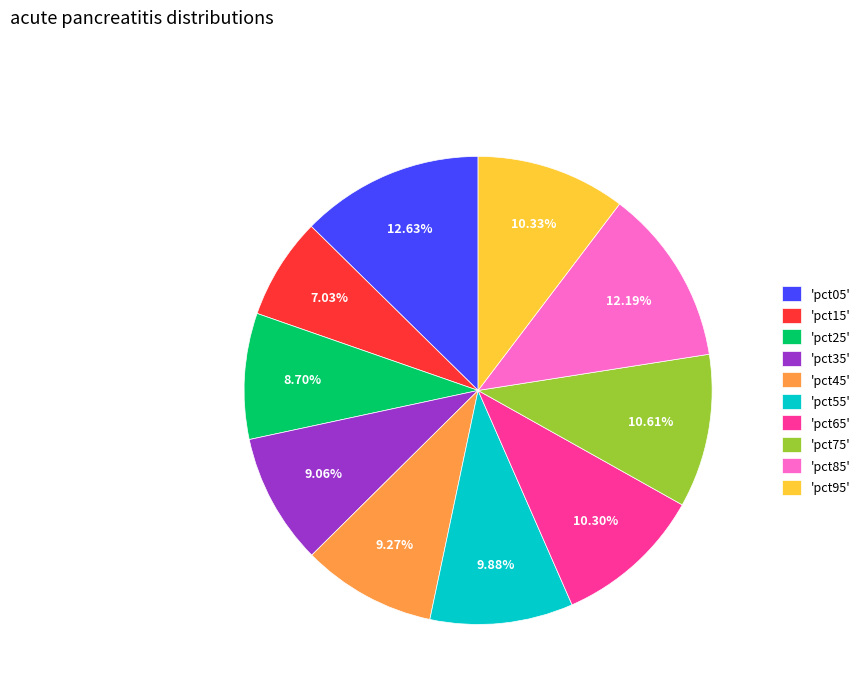

How many slices are in this pie chart?

10